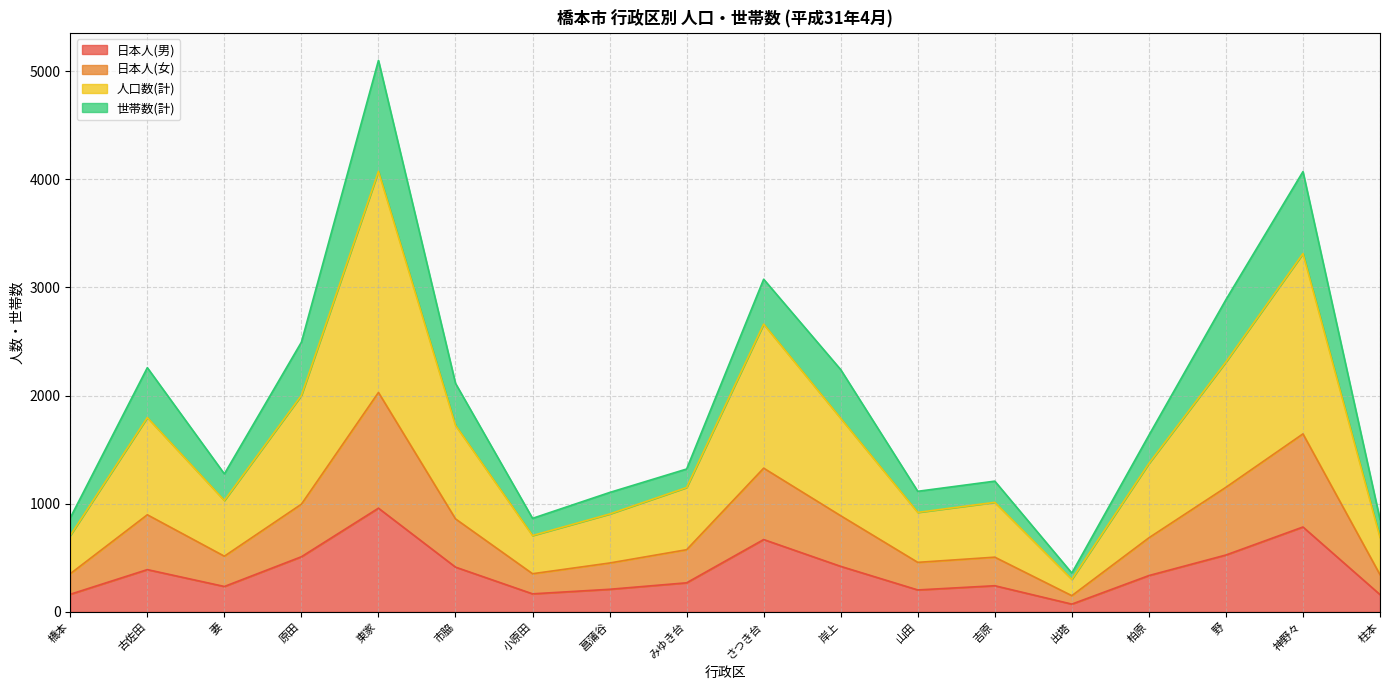

What is the total value across all series at 妻?

1276